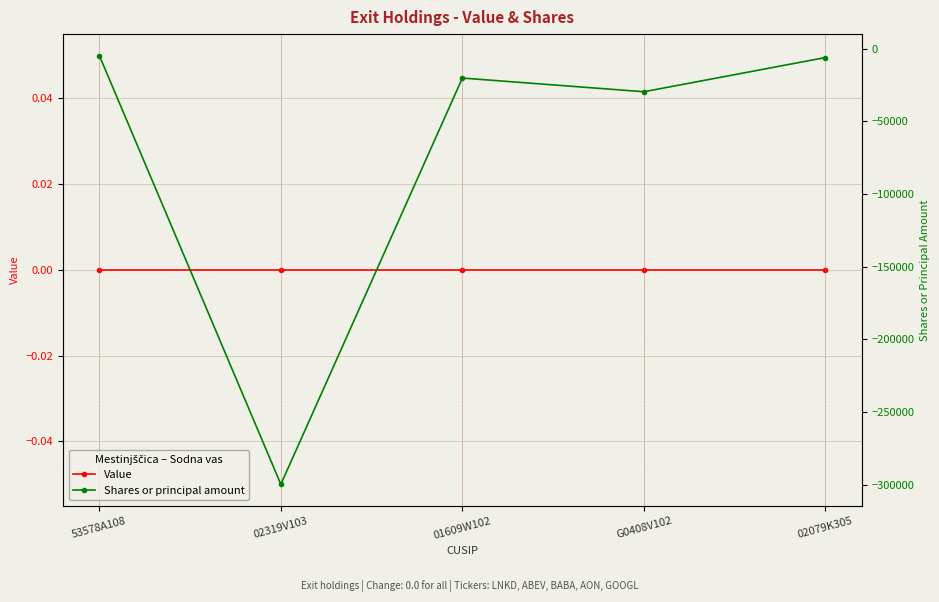

Is this an area chart (filled region under the line)?

No